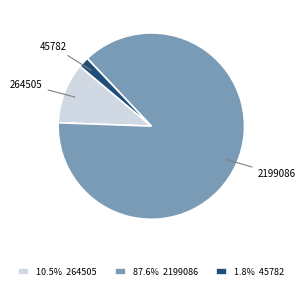

Which slice is the smallest?

45782